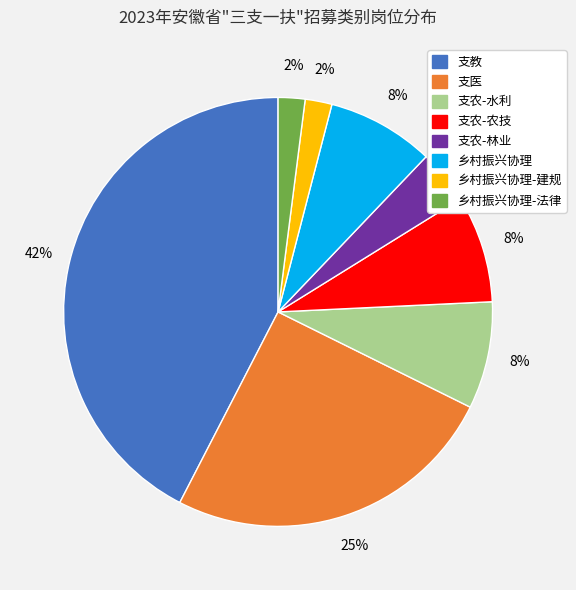

Is there a majority slice in this chart?

No